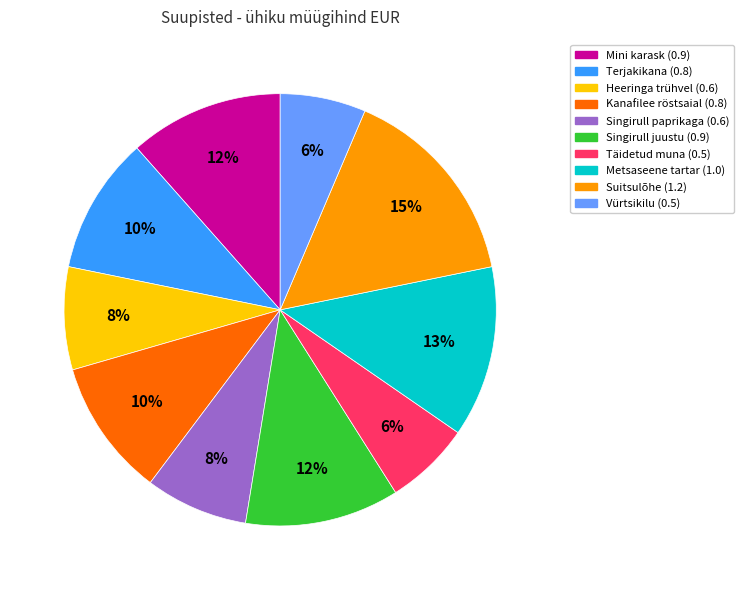

To the nearest percent, what is the difference between the largest and smallest slice percentages?

9%